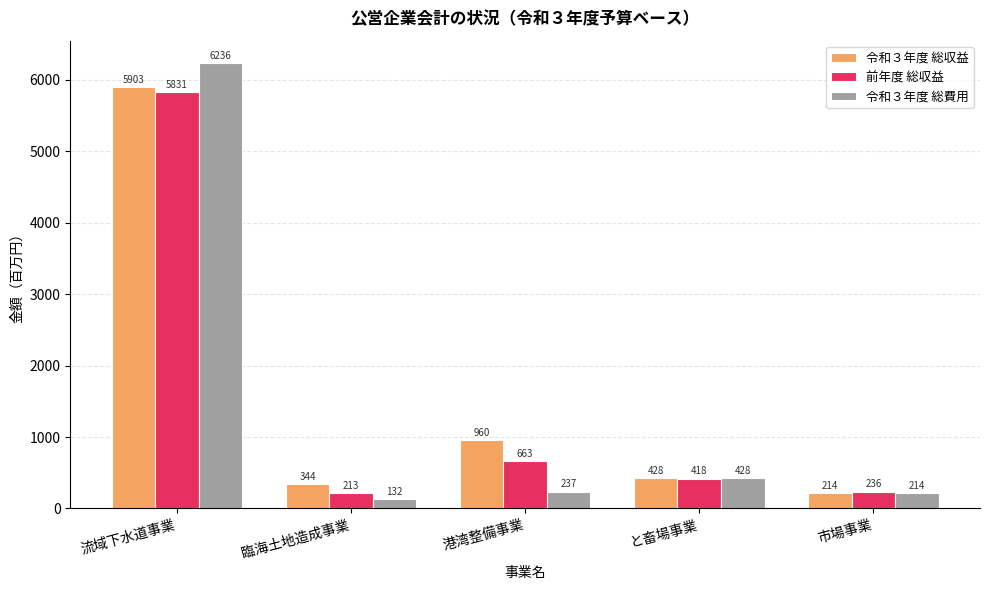

Where does the 令和３年度 総収益 series first go above 428?

流域下水道事業